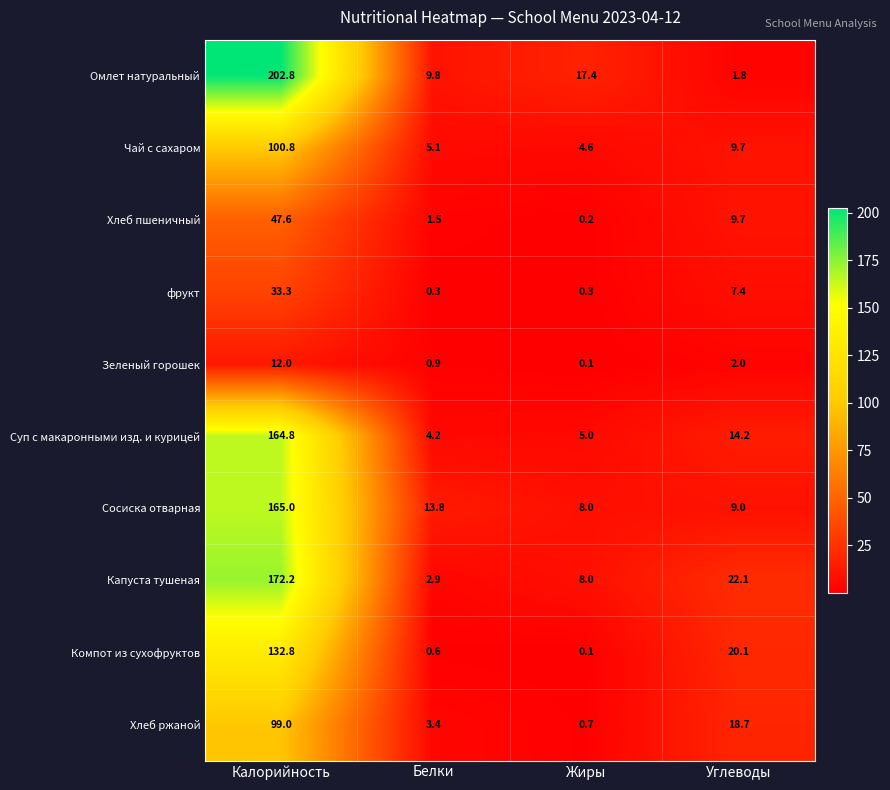

At which label does Чай с сахаром first exceed 9?

Калорийность